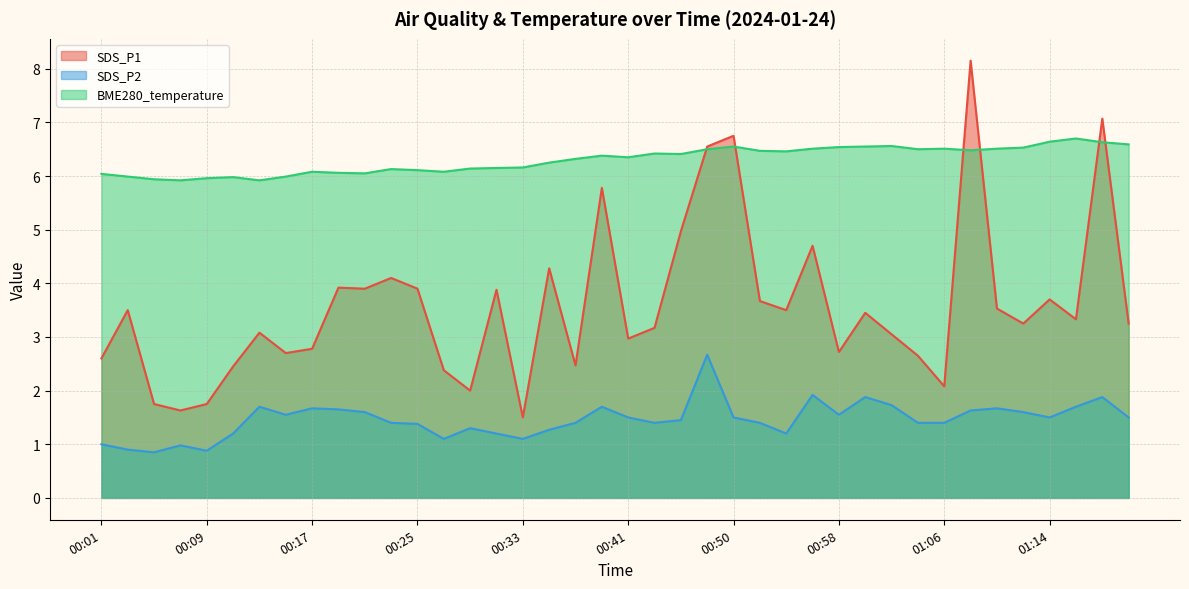

Which category has the highest value across all series?

01:08